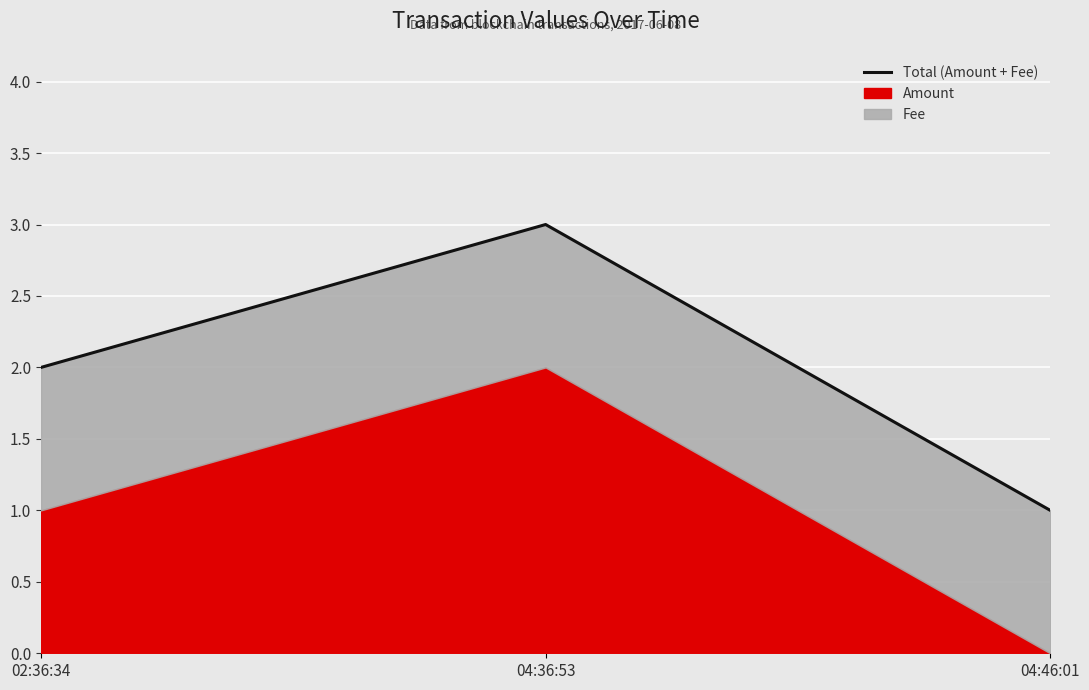

List the labels in order of value, smallest first.

04:46:01, 02:36:34, 04:36:53